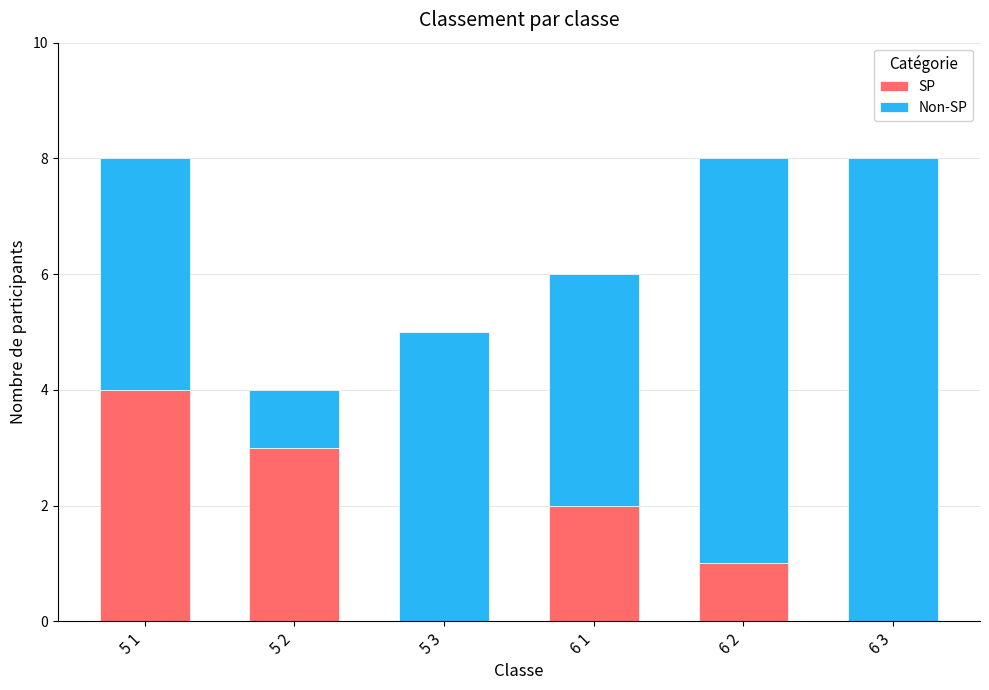

What is the total value across all series at 6 3?

8